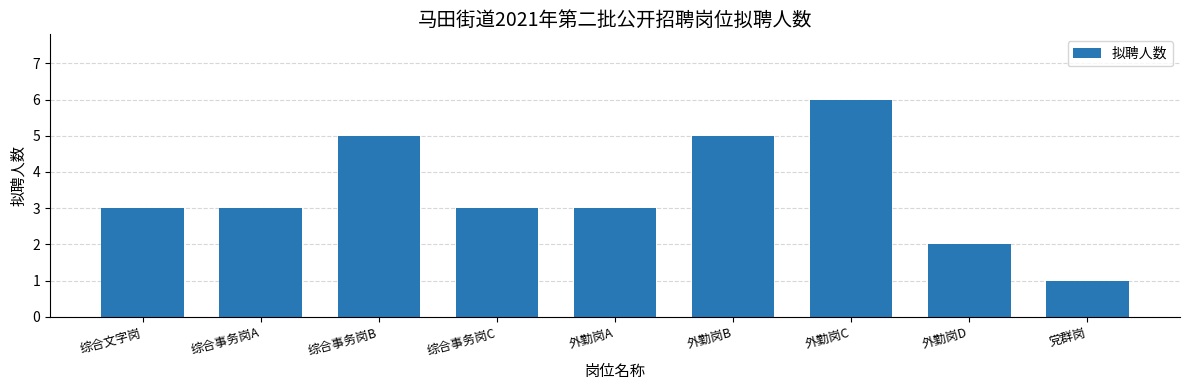

What is the difference between the maximum and minimum values?

5